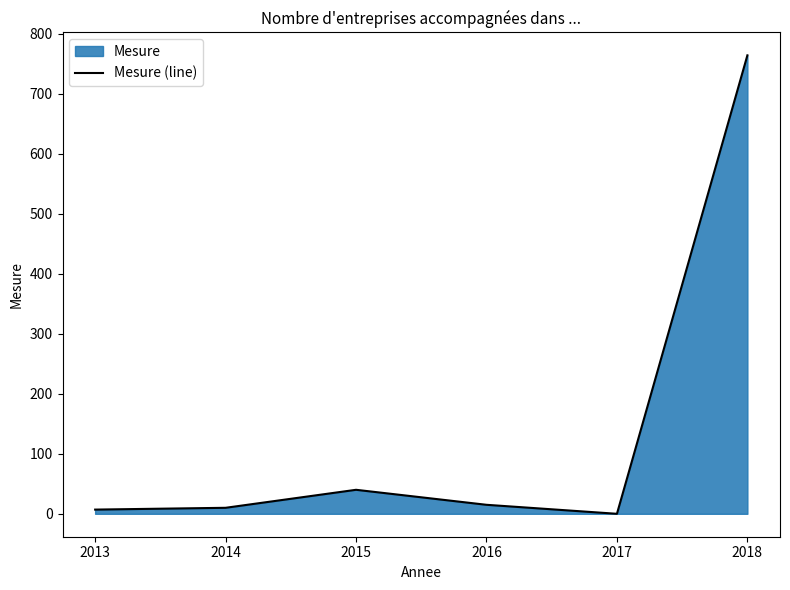

True or false: there are more than 2 points higher than both neighbors.

False